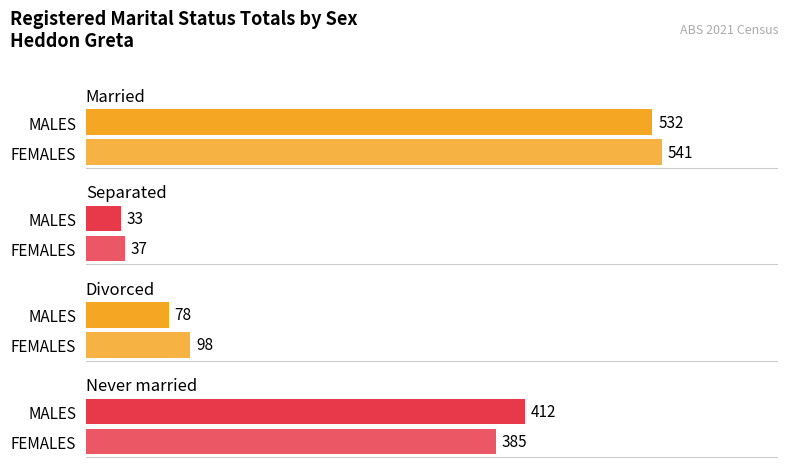

What position from the right is MALES?

2